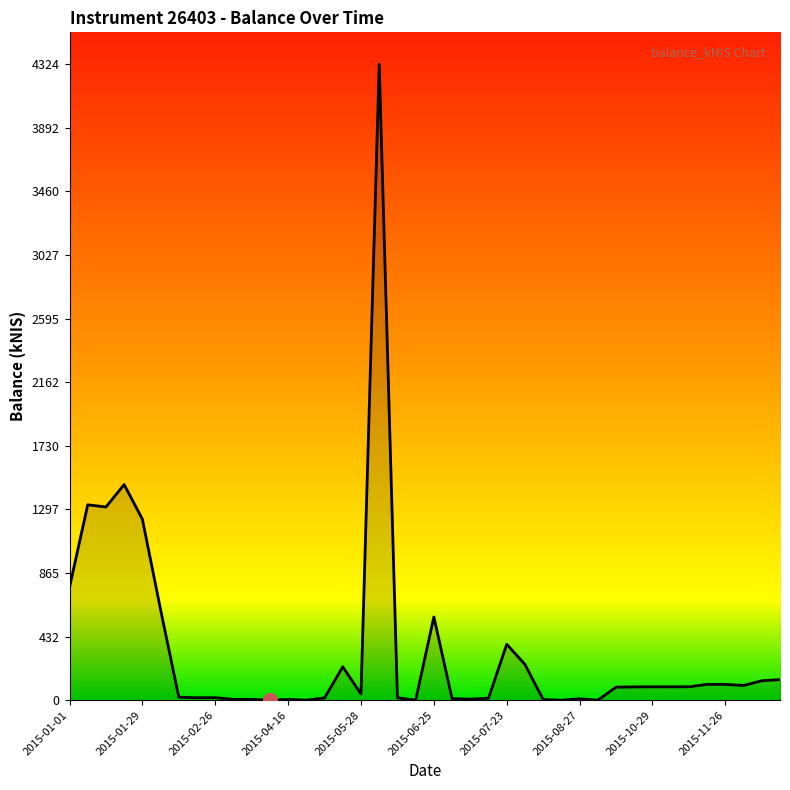

What is the sum of all values?

13685.7